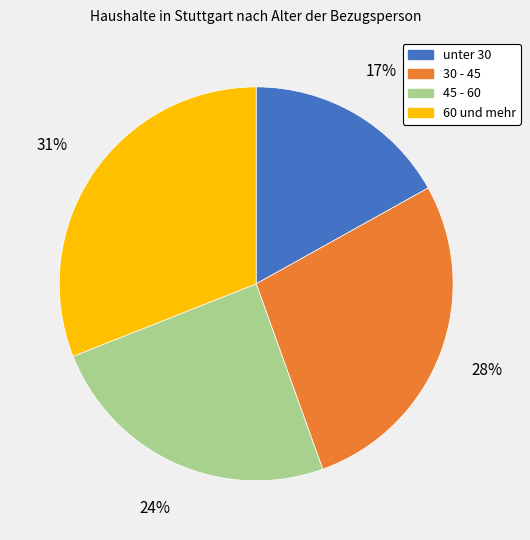

What percentage is the 30 - 45 slice, to the nearest percent?

28%